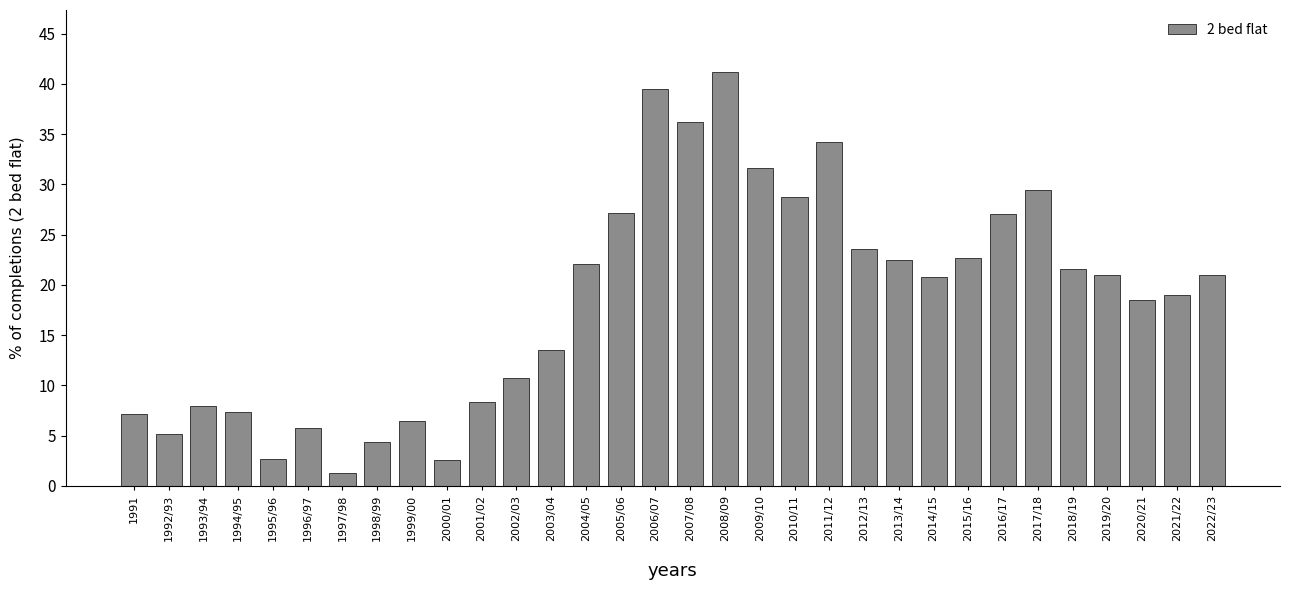

What position from the right is 2017/18?

6